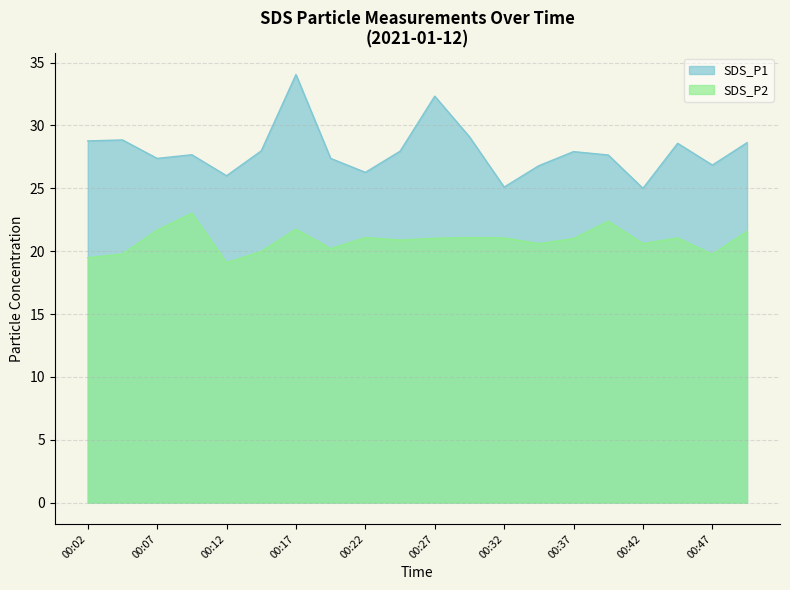

Which has a higher value, 00:04 or 00:32?

00:04